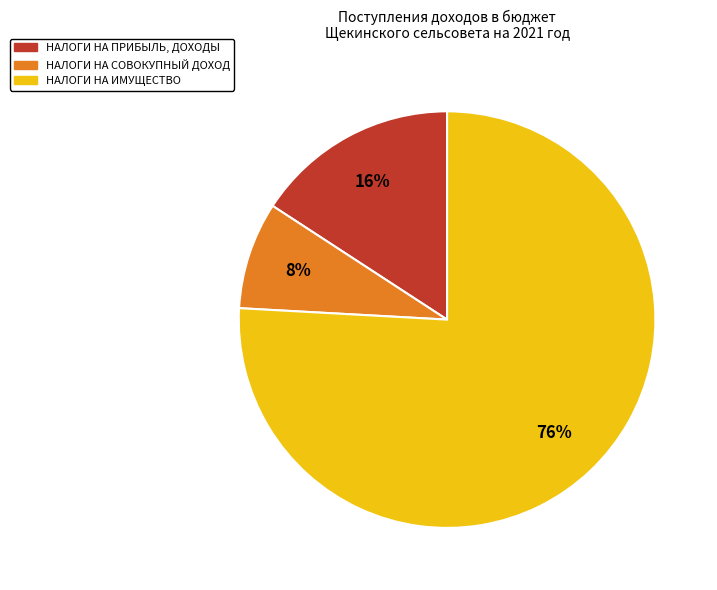

How many slices are in this pie chart?

3